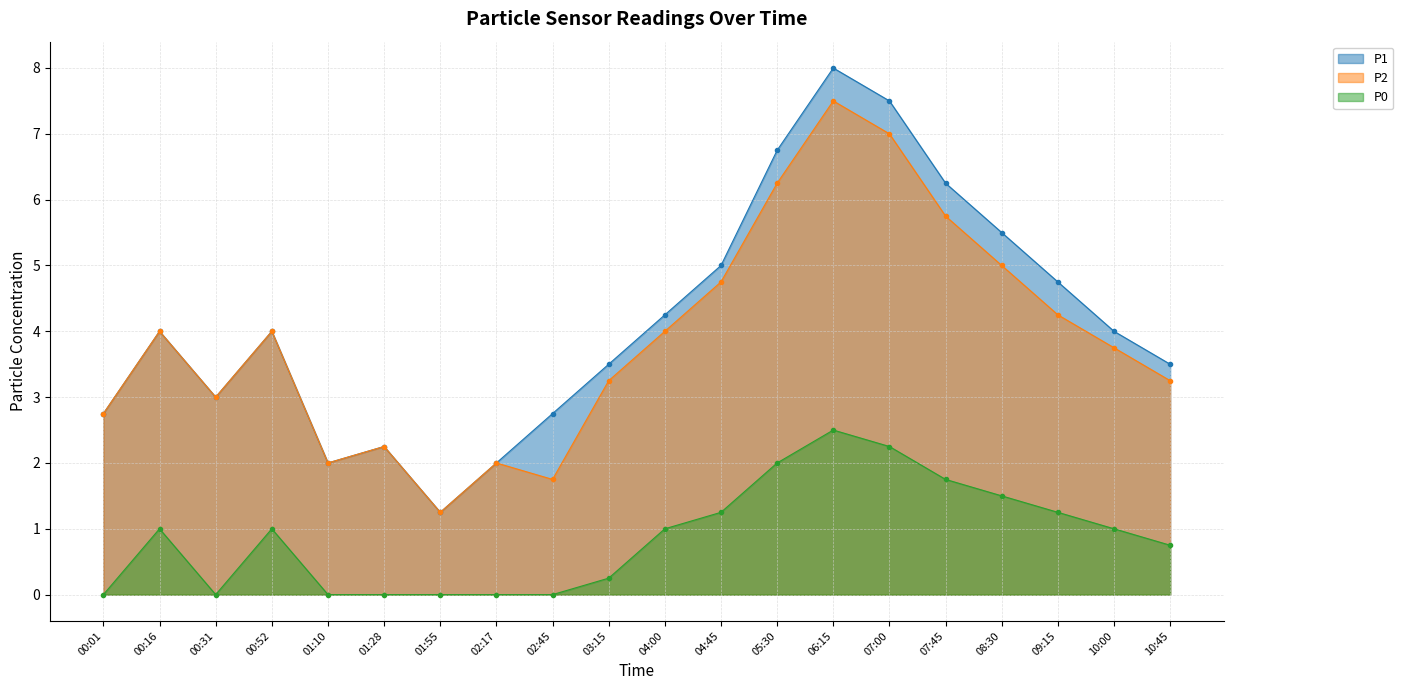

Which series changed the most between 02:17 and 10:00?

P1